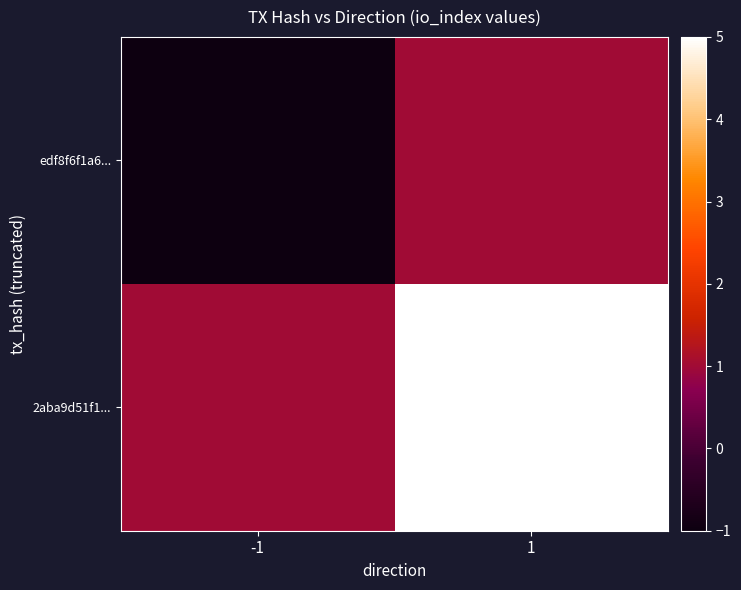

Reading left to right, transcribe all the data shown in this chart.

edf8f6f1a6...: -1=-1	1=1
2aba9d51f1...: -1=1	1=5